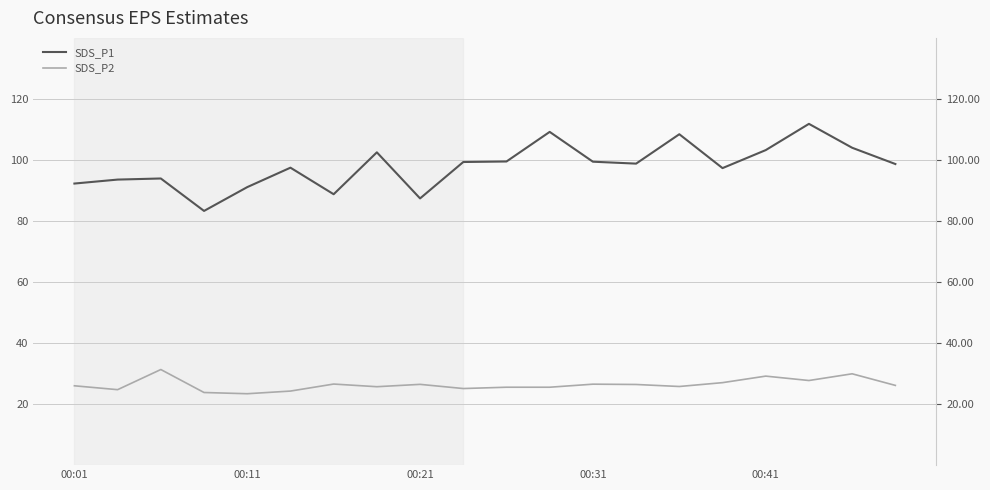

How many lines are shown in the chart?

2